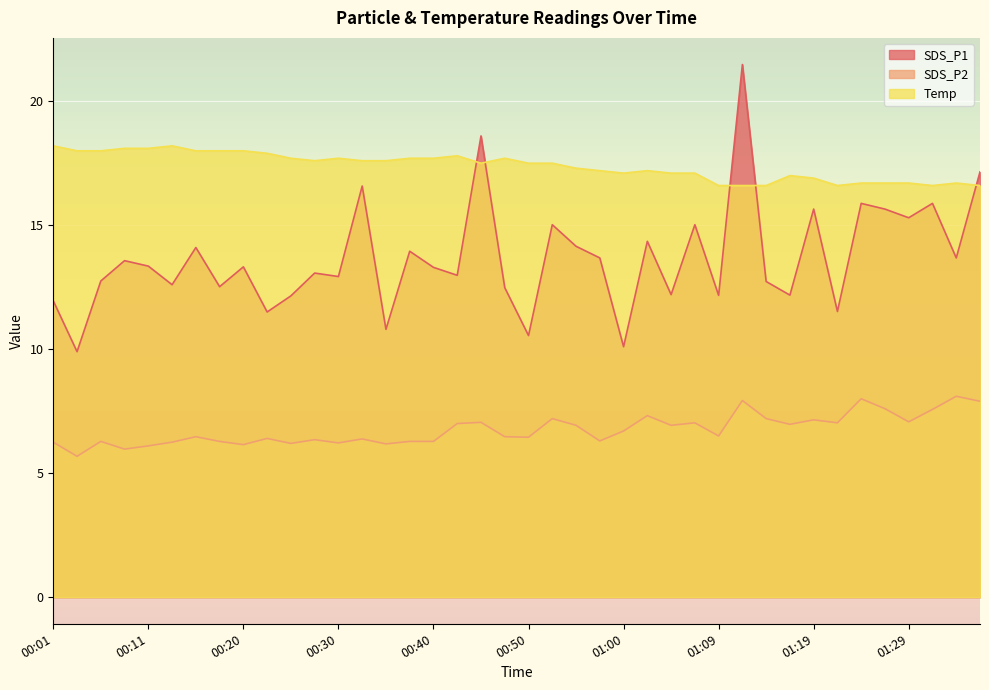

What is the value of the SDS_P2 point at the 10th from the left?

6.4